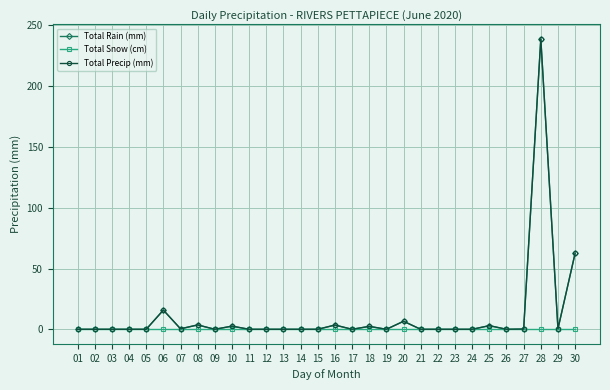

What is the approximate value of Total Precip (mm) at 08?

3.6